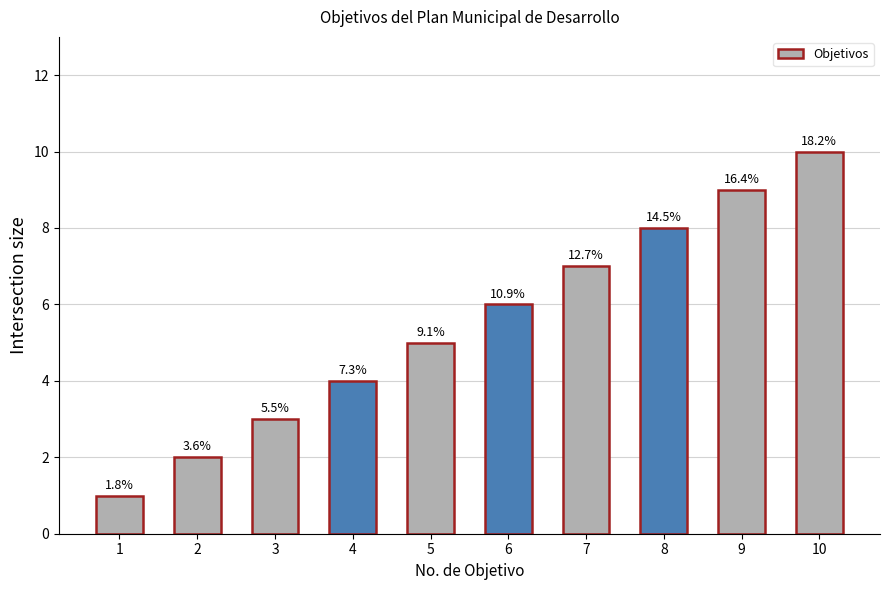

Reading left to right, what are all the values shown in this chart?

1=1	2=2	3=3	4=4	5=5	6=6	7=7	8=8	9=9	10=10